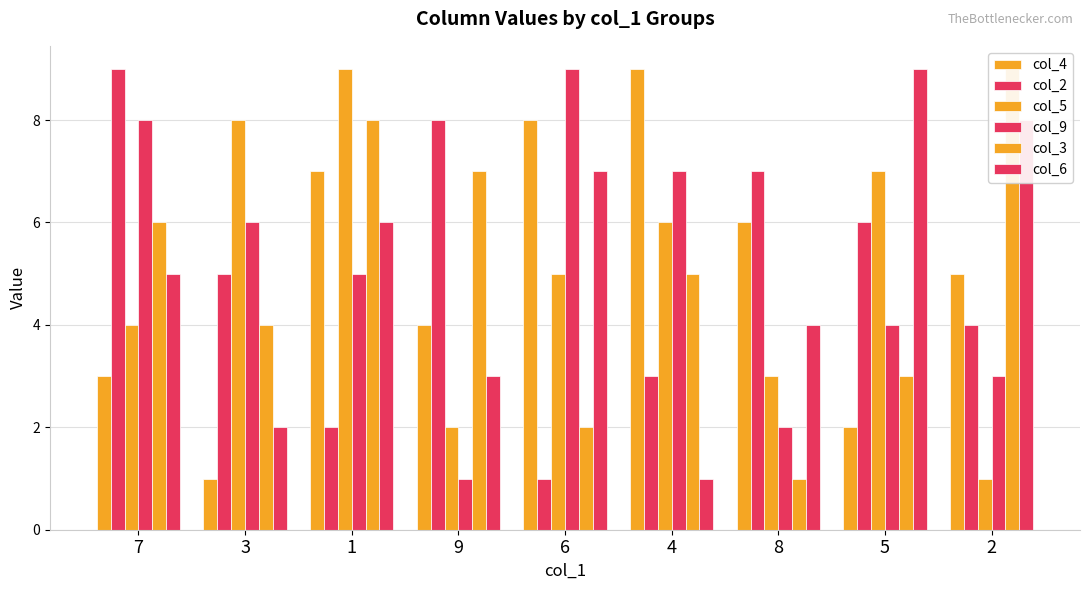

True or false: col_3 has a value of 3 at 6.

False